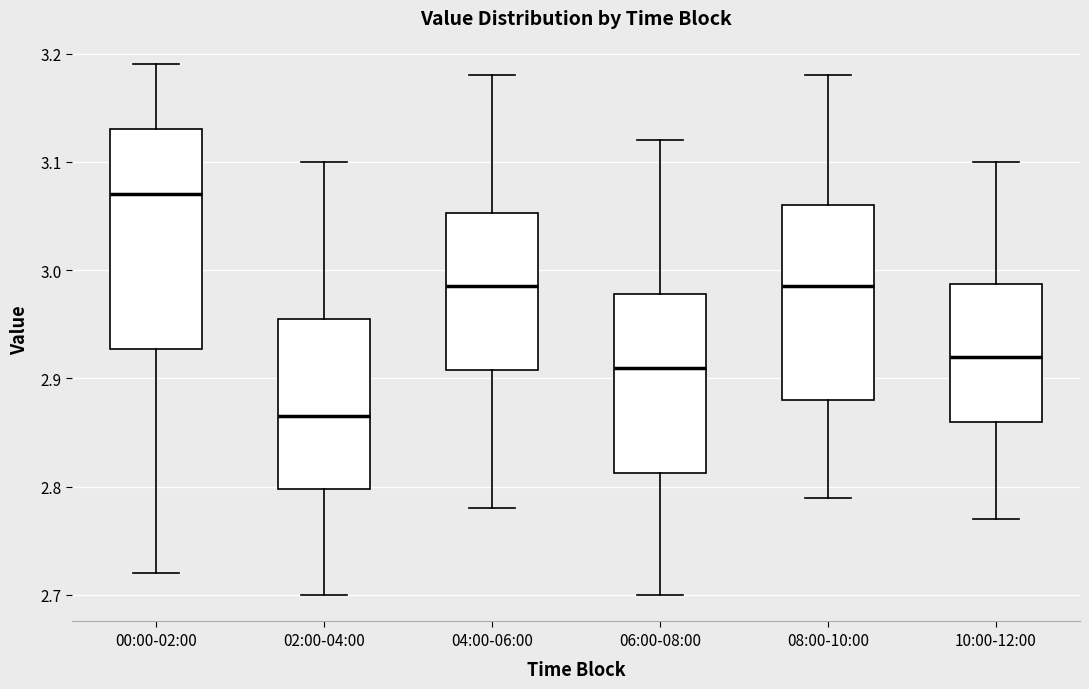

Reading left to right, read every box against the y-axis: the position of its median line, the range the box covers, and the ends of its whiskers. The values are not printed on the chart, so give them approximately, as read against the axis.

00:00-02:00: median 3.07, box 2.93 to 3.13, whiskers 2.72 to 3.19
02:00-04:00: median 2.87, box 2.80 to 2.96, whiskers 2.70 to 3.10
04:00-06:00: median 2.99, box 2.91 to 3.05, whiskers 2.78 to 3.18
06:00-08:00: median 2.91, box 2.81 to 2.98, whiskers 2.70 to 3.12
08:00-10:00: median 2.99, box 2.88 to 3.06, whiskers 2.79 to 3.18
10:00-12:00: median 2.92, box 2.86 to 2.99, whiskers 2.77 to 3.10